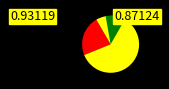

To the nearest percent, what is the average slice percentage?

50%